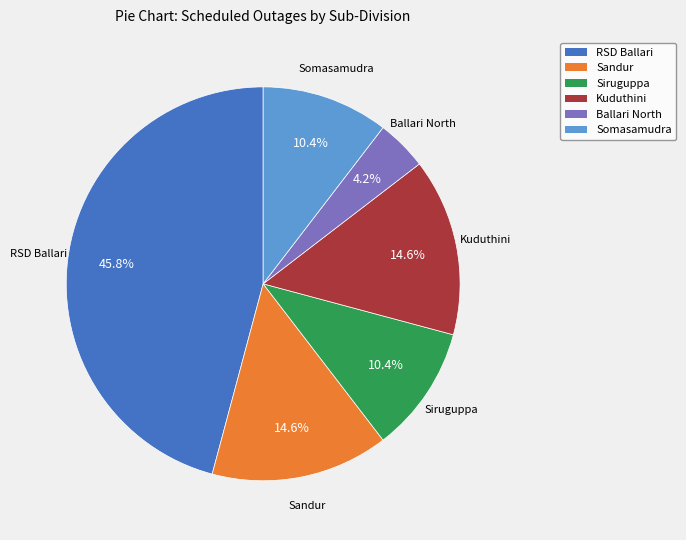

To the nearest percent, what is the difference between the largest and smallest slice percentages?

42%